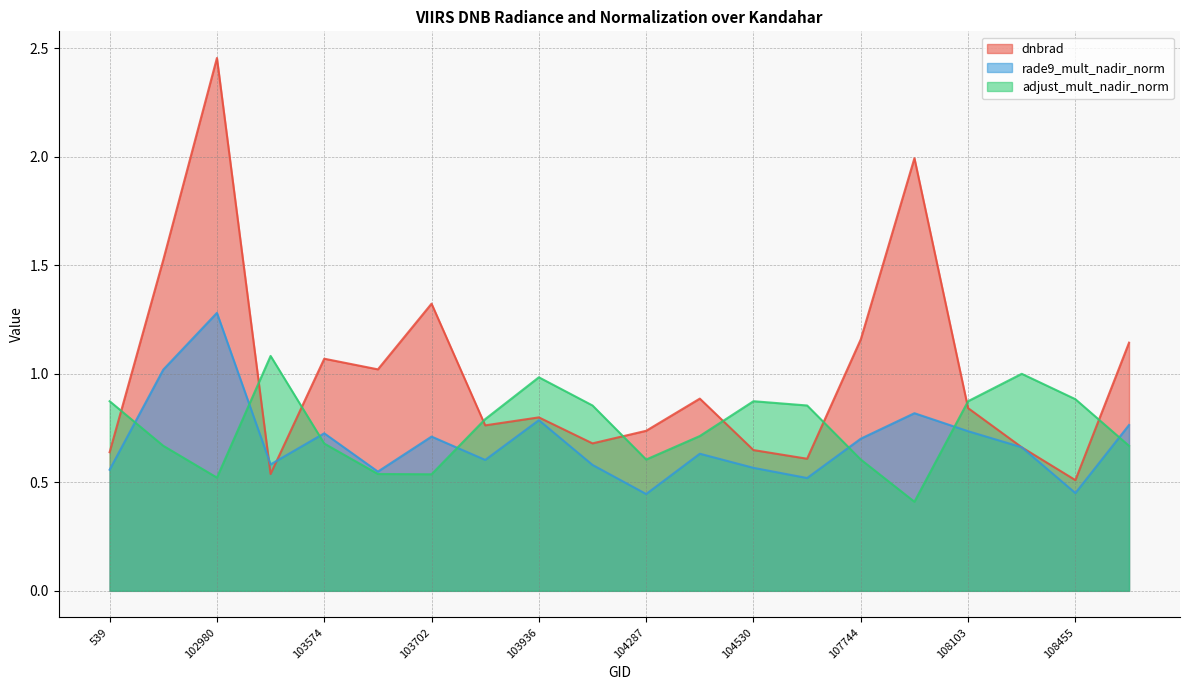

What is the difference between the maximum and minimum values in the dnbrad series?

1.9